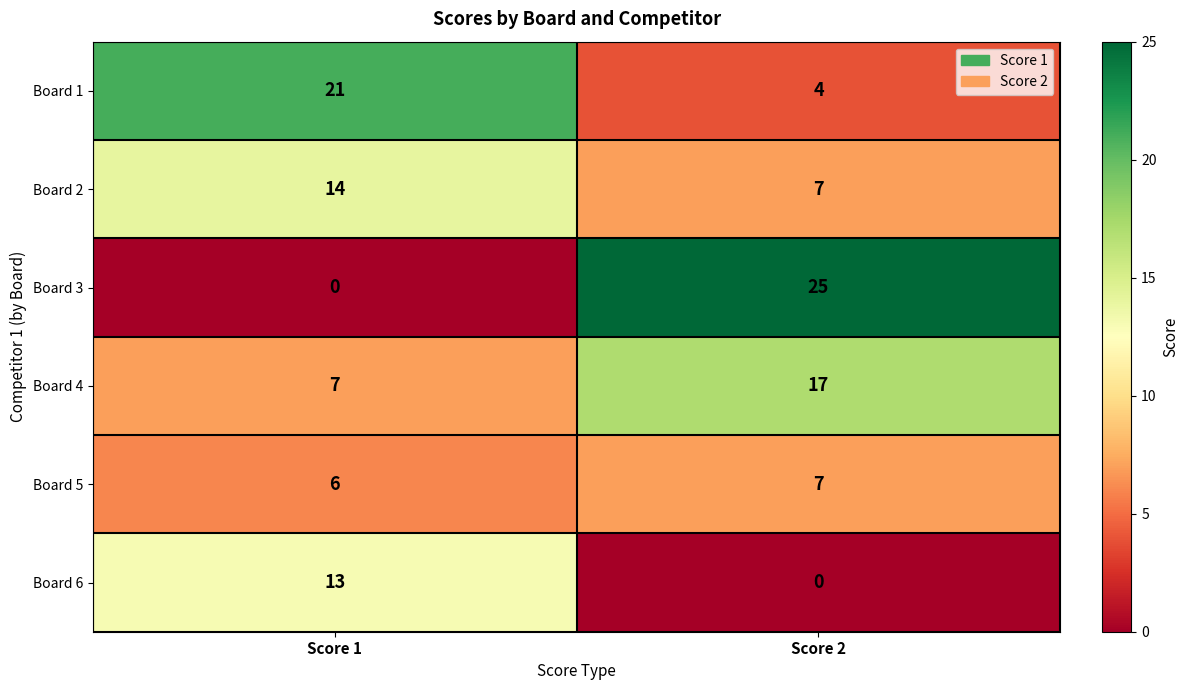

Between Score 1 and Score 2, which series saw the biggest shift?

Board 3